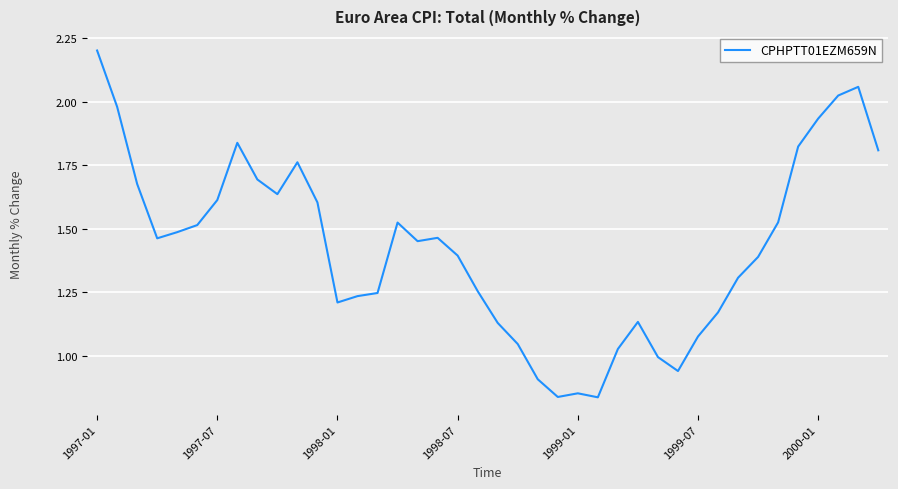

True or false: there are more than 1 points higher than both neighbors.

True